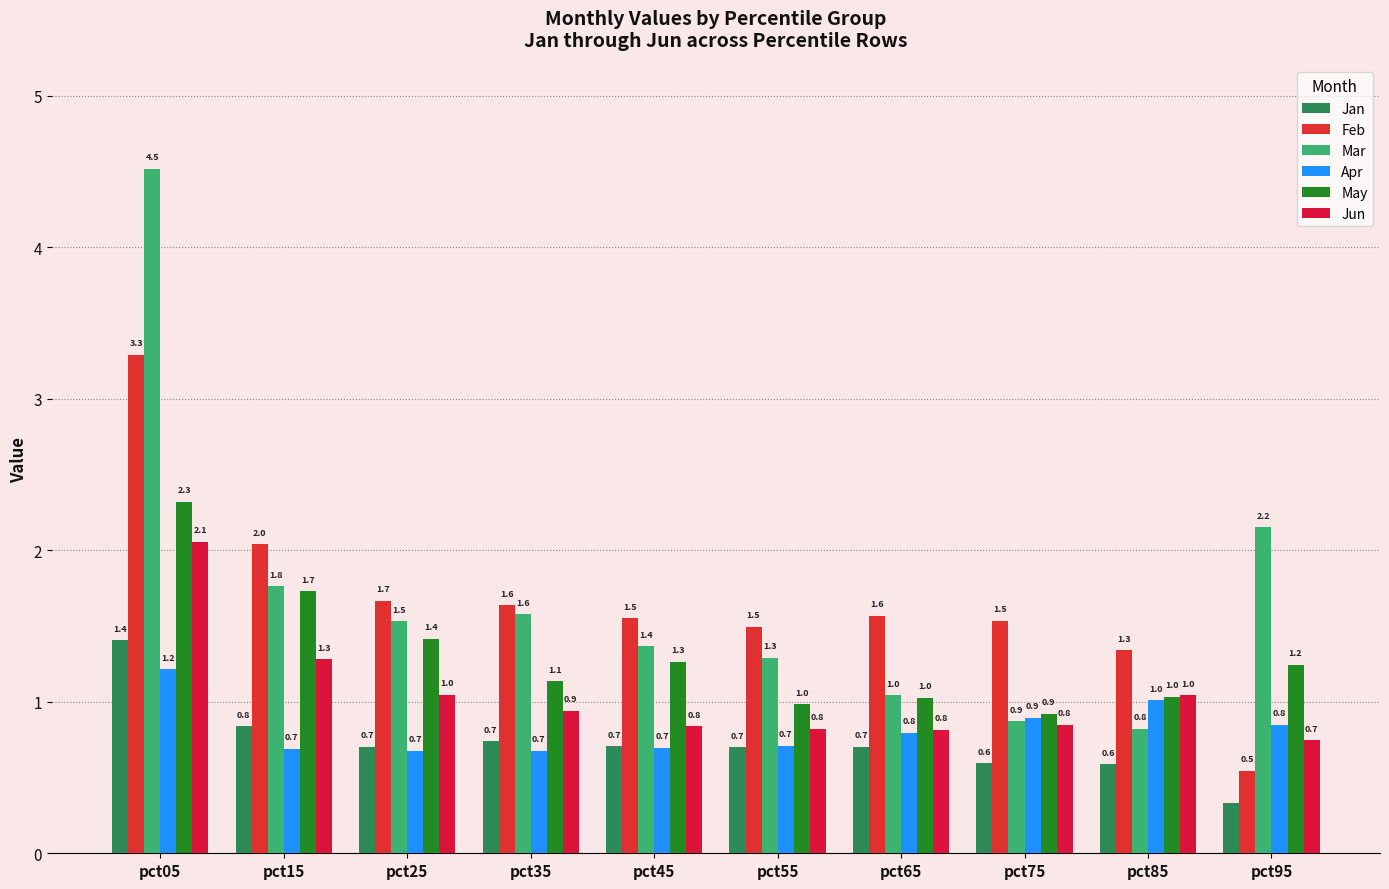

The value of Mar at pct05 is 7.3. True or false?

False